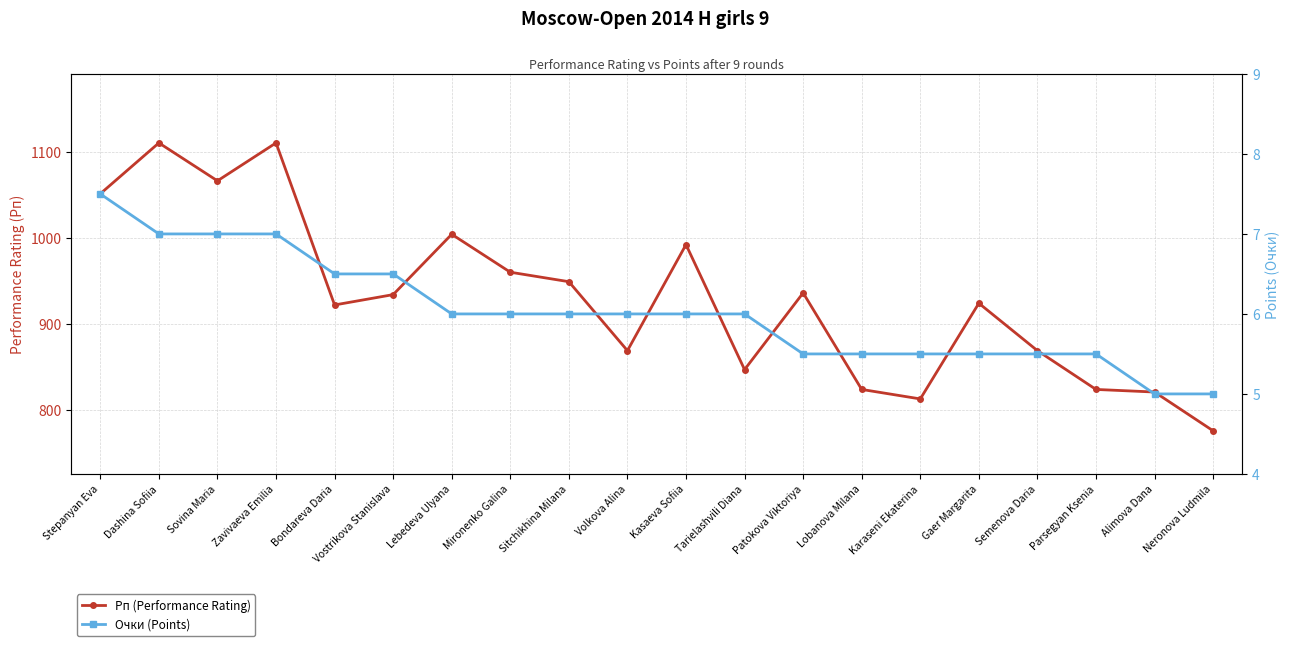

How many data points in Очки (Points) are less than 6?

8